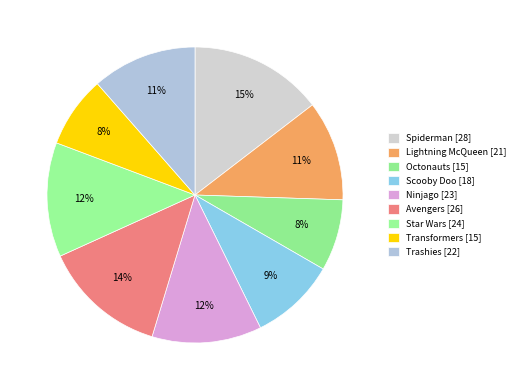

Approximately how many times larger is the value at Octonauts compared to Trashies?

0.7